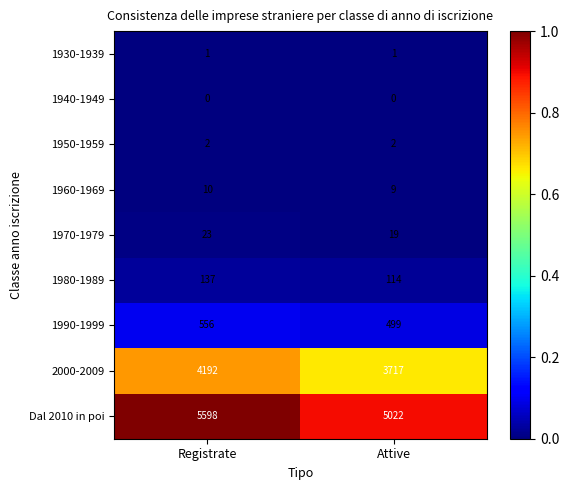

Which series has the largest total across all categories?

Dal 2010 in poi